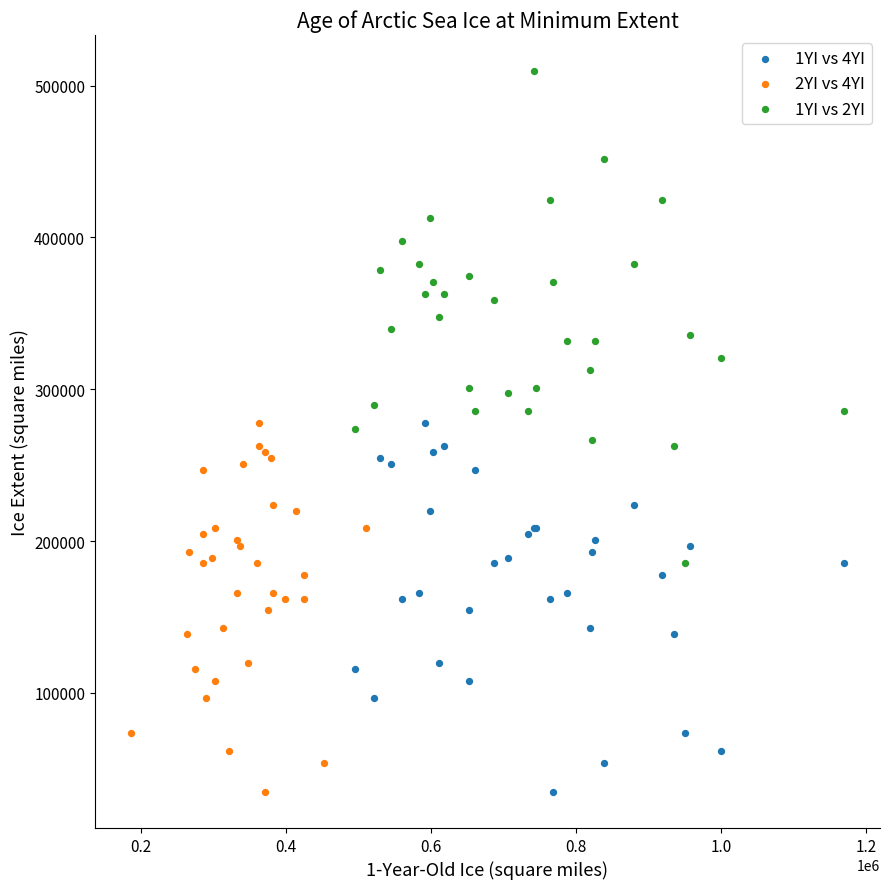

Which series has the widest spread of Y values?

1YI vs 2YI